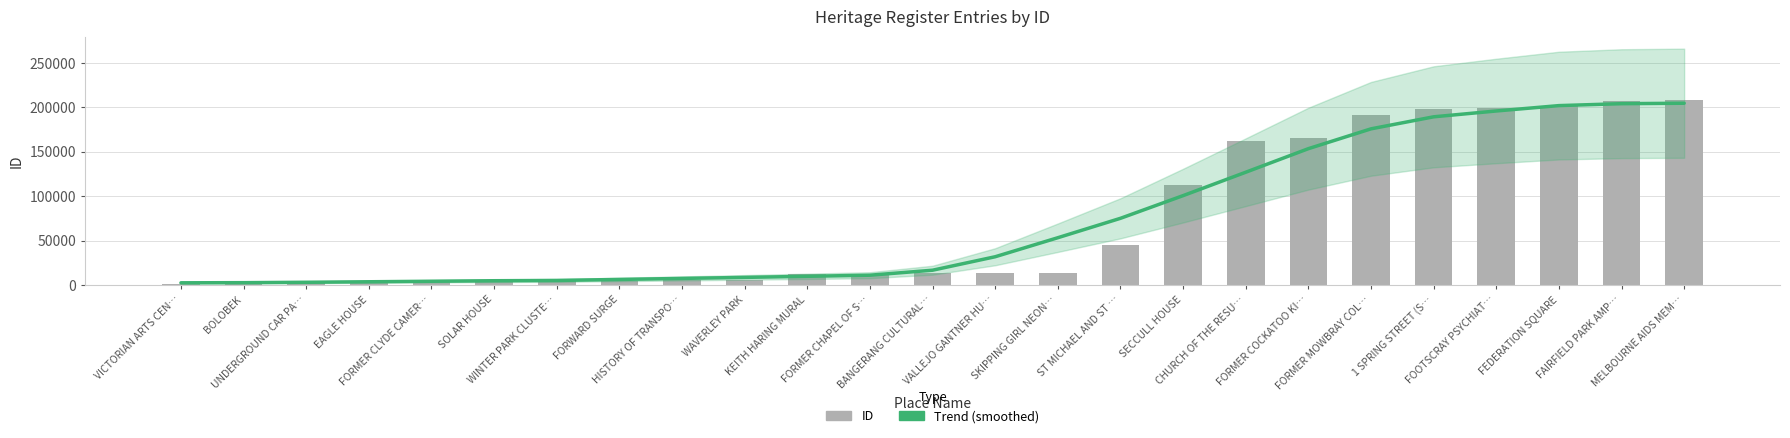

What is the label of the 12th bar from the right?

VALLEJO GANTNER HU…